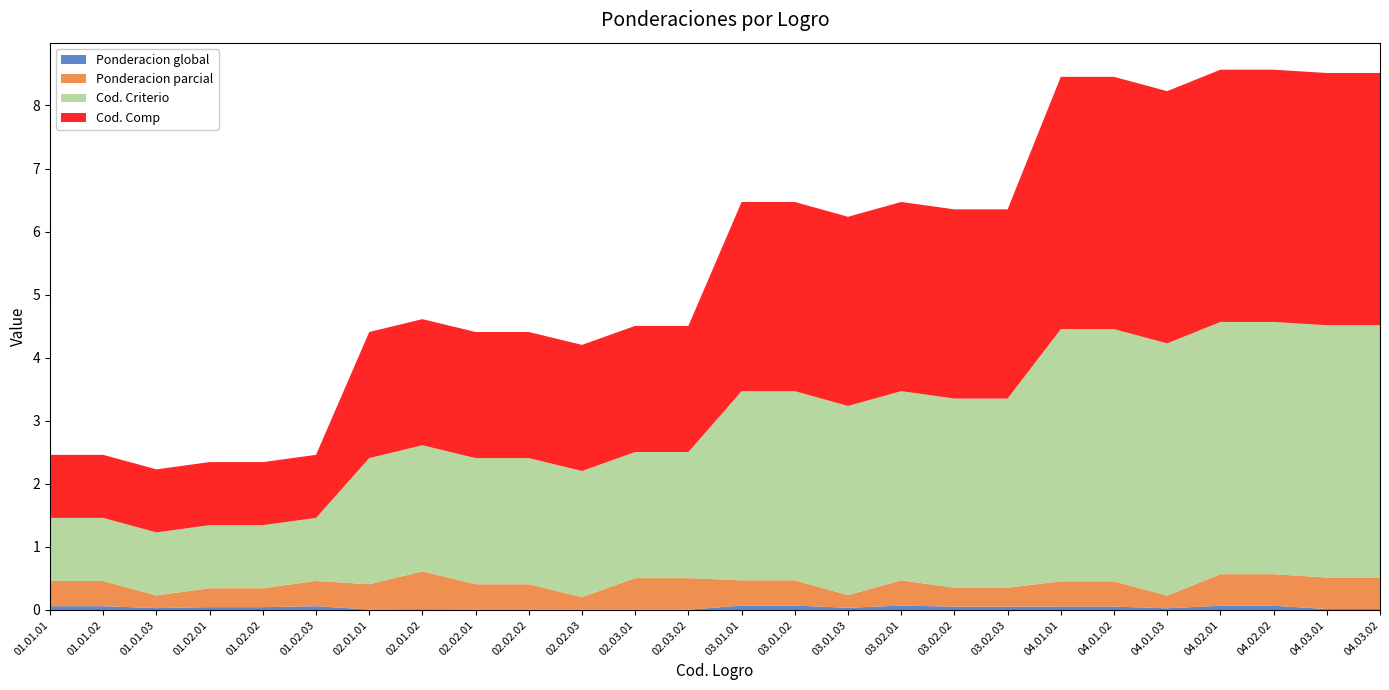

Reading right to left, list all the values displayed in this chart.

Ponderacion global: 0.0	0.0	0.1	0.1	0.0	0.1	0.1	0.1	0.1	0.1	0.0	0.1	0.1	0.0	0.0	0.0	0.0	0.0	0.0	0.0	0.1	0.0	0.0	0.0	0.1	0.1
Ponderacion parcial: 0.5	0.5	0.5	0.5	0.2	0.4	0.4	0.3	0.3	0.4	0.2	0.4	0.4	0.5	0.5	0.2	0.4	0.4	0.6	0.4	0.4	0.3	0.3	0.2	0.4	0.4
Cod. Criterio: 4.0	4.0	4.0	4.0	4.0	4.0	4.0	3.0	3.0	3.0	3.0	3.0	3.0	2.0	2.0	2.0	2.0	2.0	2.0	2.0	1.0	1.0	1.0	1.0	1.0	1.0
Cod. Comp: 4.0	4.0	4.0	4.0	4.0	4.0	4.0	3.0	3.0	3.0	3.0	3.0	3.0	2.0	2.0	2.0	2.0	2.0	2.0	2.0	1.0	1.0	1.0	1.0	1.0	1.0